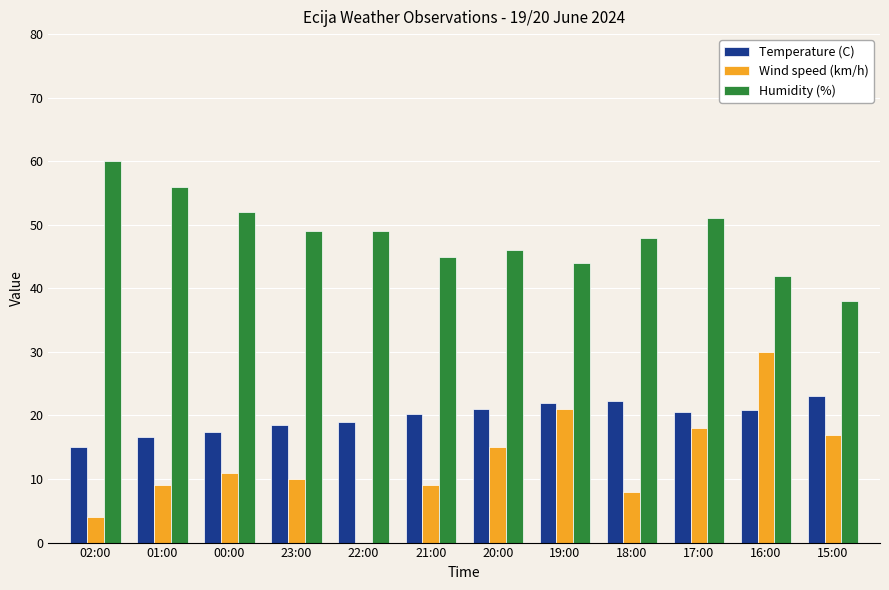

The Temperature (C) series shows 20.8 at 16:00. True or false?

True